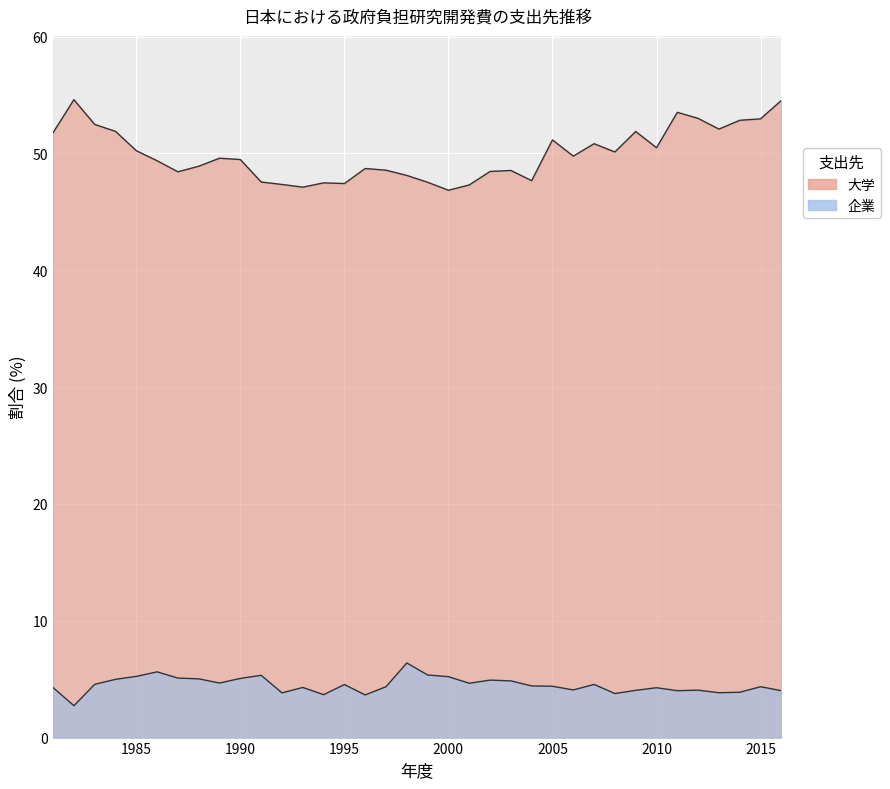

What value does the 大学 series have at 1985?

50.2